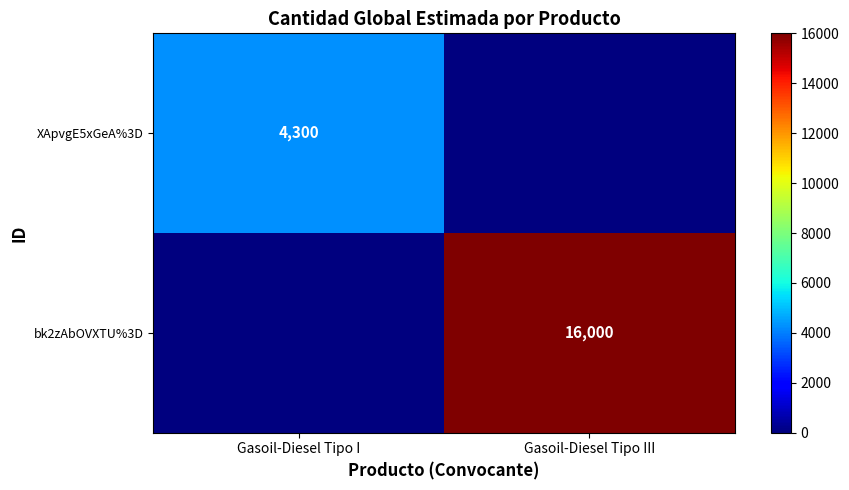

True or false: bk2zAbOVXTU%3D has a value of 22526 at Gasoil-Diesel Tipo III.

False